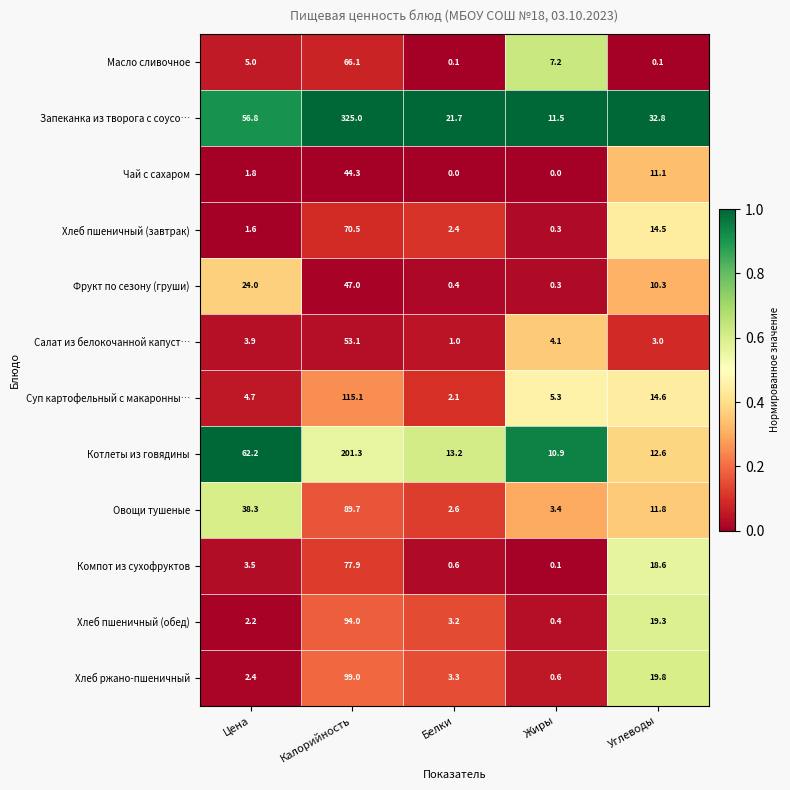

Rank the series by their maximum value, from highest to lowest.

Запеканка из творога с соусо…, Котлеты из говядины, Суп картофельный с макаронны…, Хлеб ржано-пшеничный, Хлеб пшеничный (обед), Овощи тушеные, Компот из сухофруктов, Хлеб пшеничный (завтрак), Масло сливочное, Салат из белокочанной капуст…, Фрукт по сезону (груши), Чай с сахаром